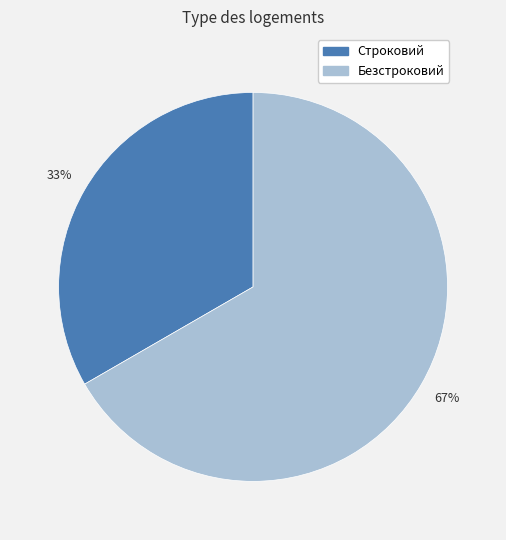

To the nearest percent, what portion does Безстроковий represent?

67%